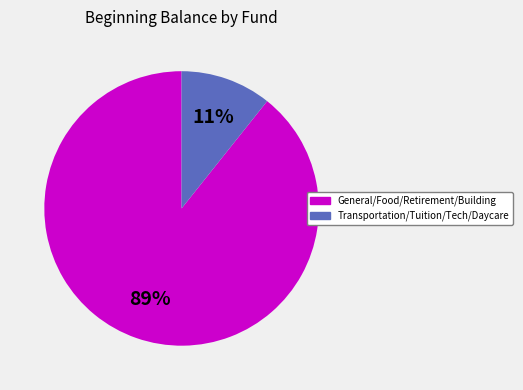

Between General/Food/Retirement/Building and Transportation/Tuition/Tech/Daycare, which is larger?

General/Food/Retirement/Building